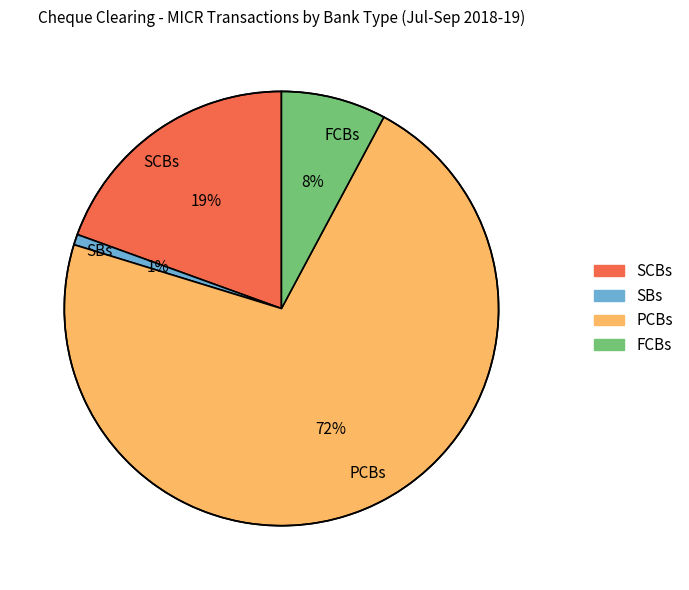

Which slice is the smallest?

SBs